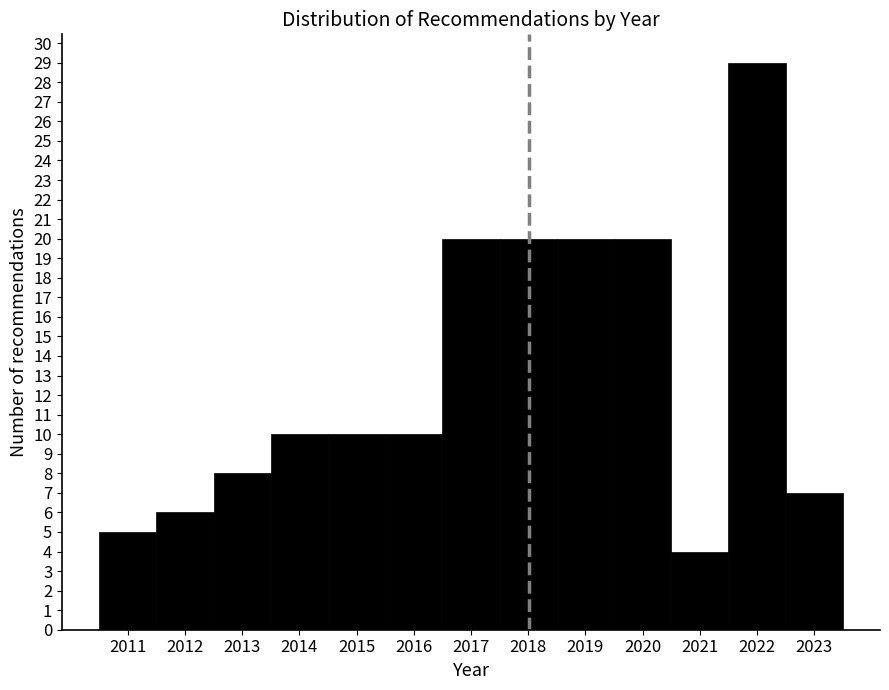

Over which range of the x-axis is the bar tallest?

2021.5 to 2022.5